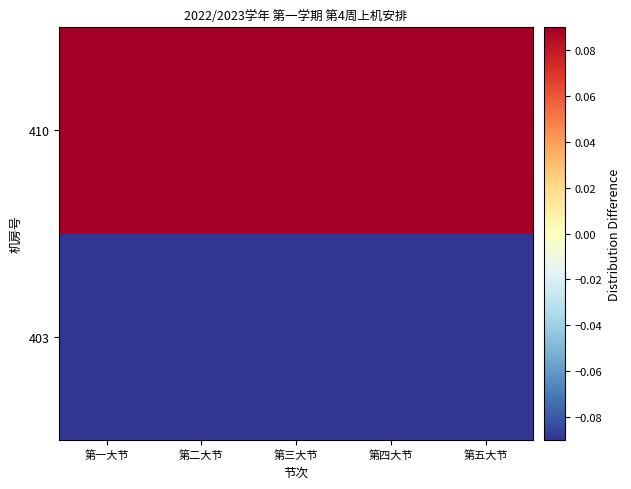

What is the maximum value shown in the chart?

0.1